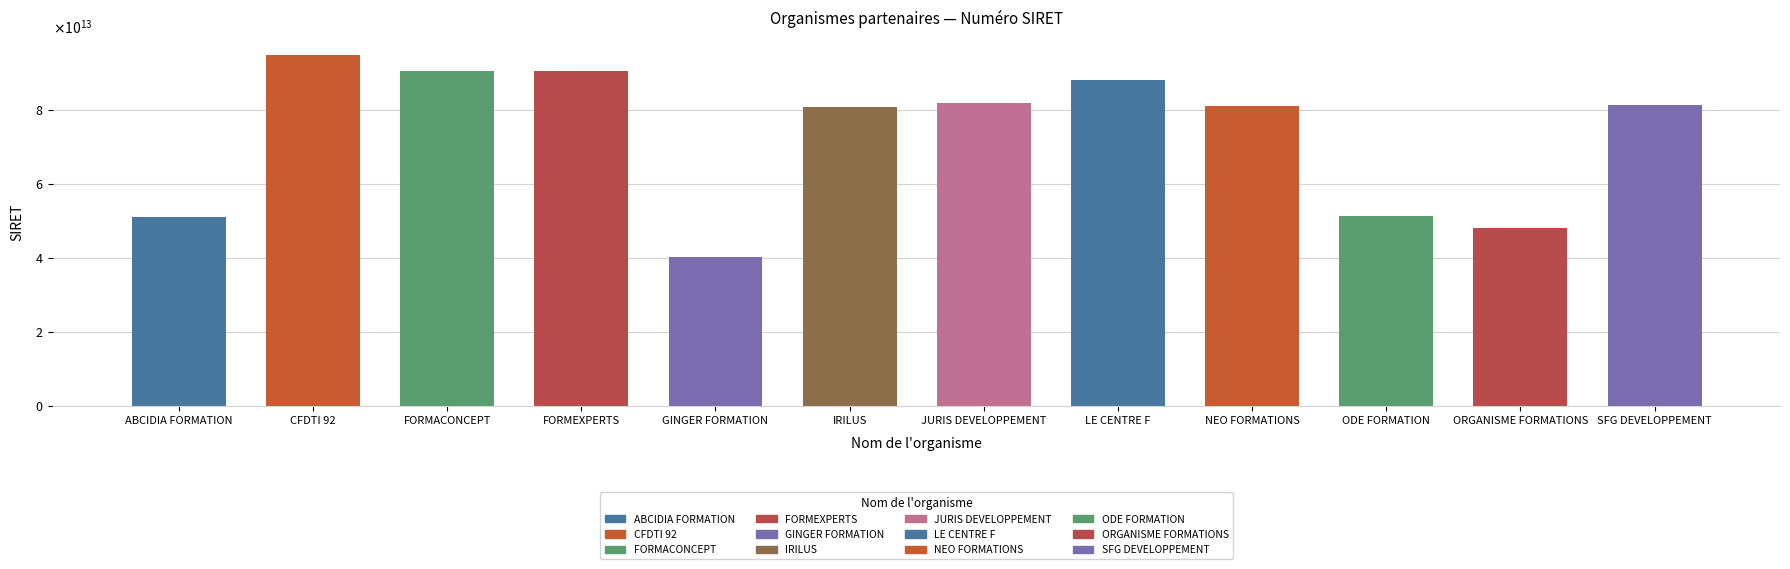

Which label corresponds to the smallest value in the chart?

GINGER FORMATION